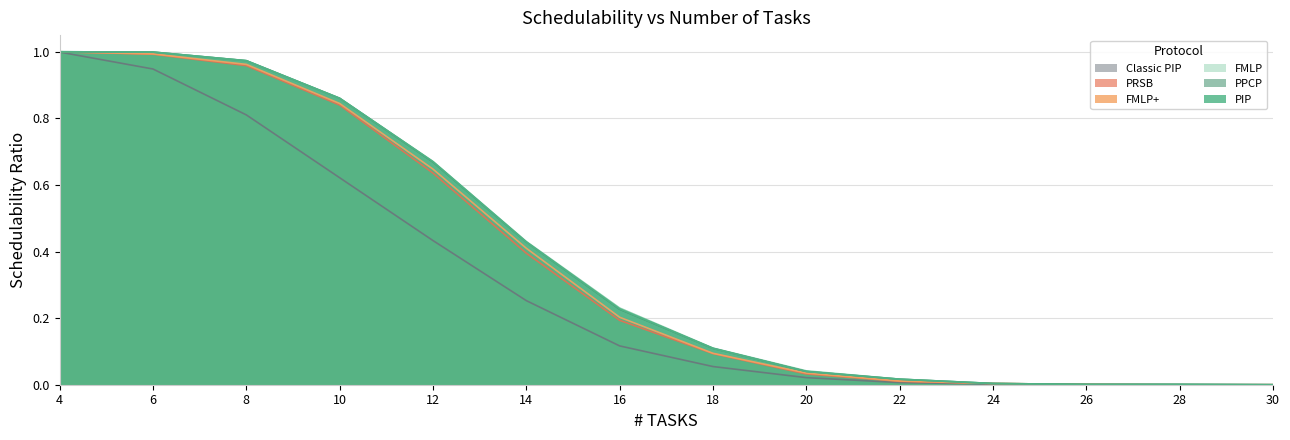

Between 12 and 20, which series saw the biggest shift?

PIP